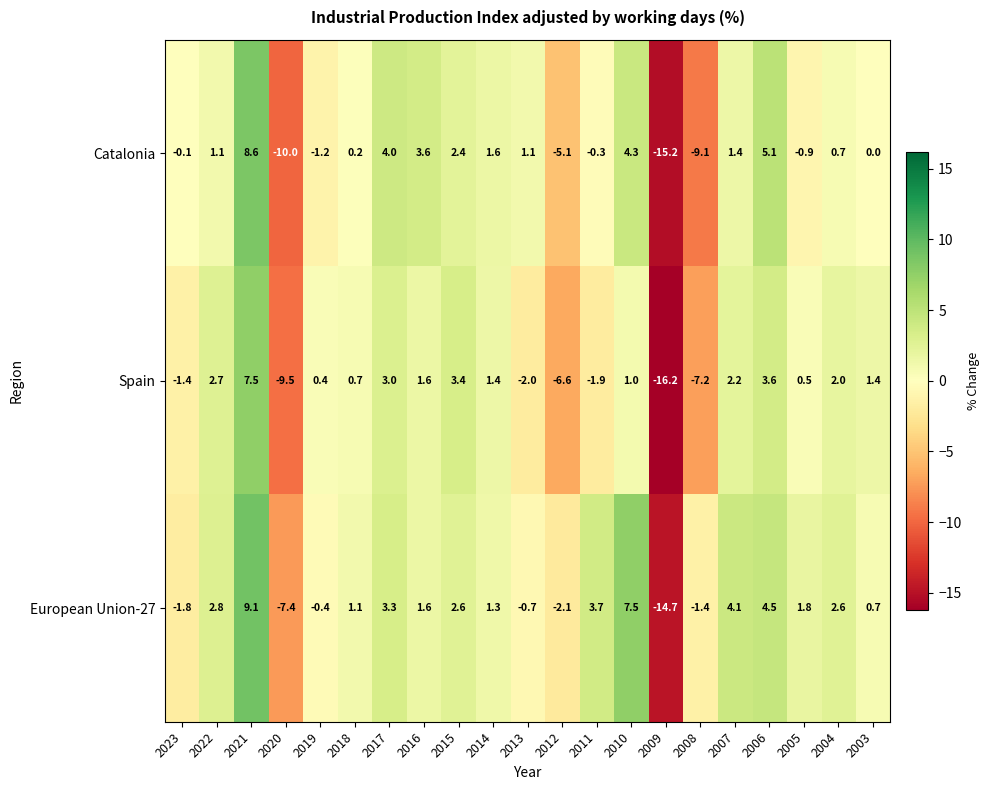

Which series has the largest total across all categories?

European Union-27